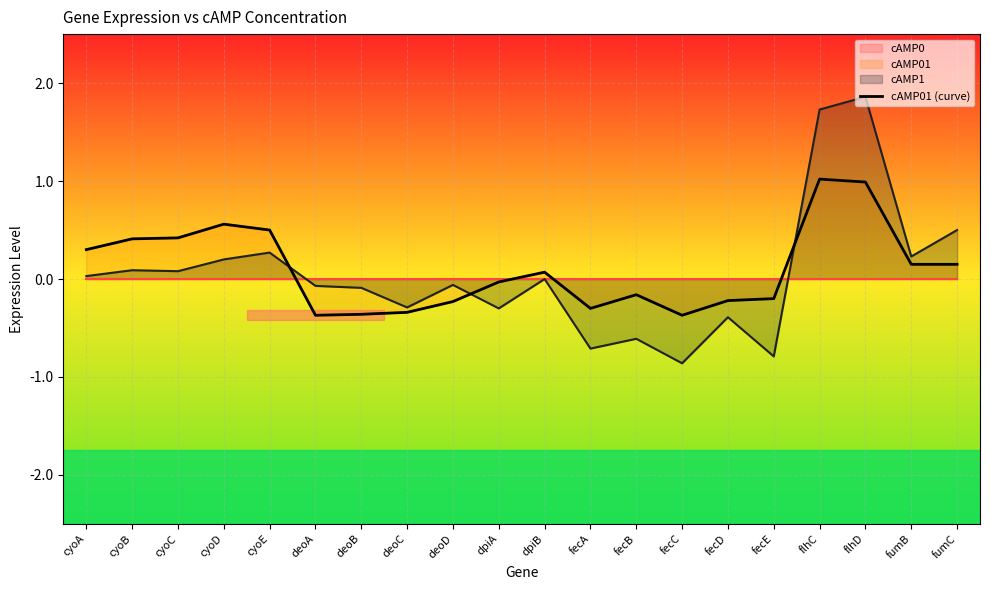

True or false: the data shows -0.3 at fecA.

True